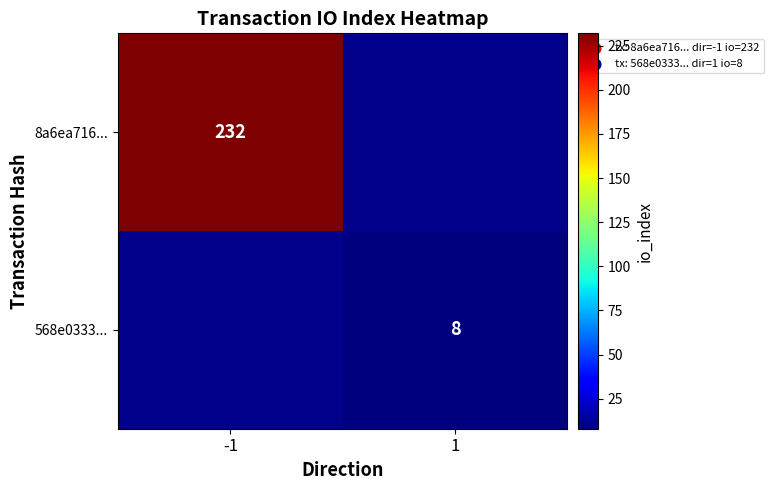

True or false: 568e0333... has a value of 4 at 1.

False